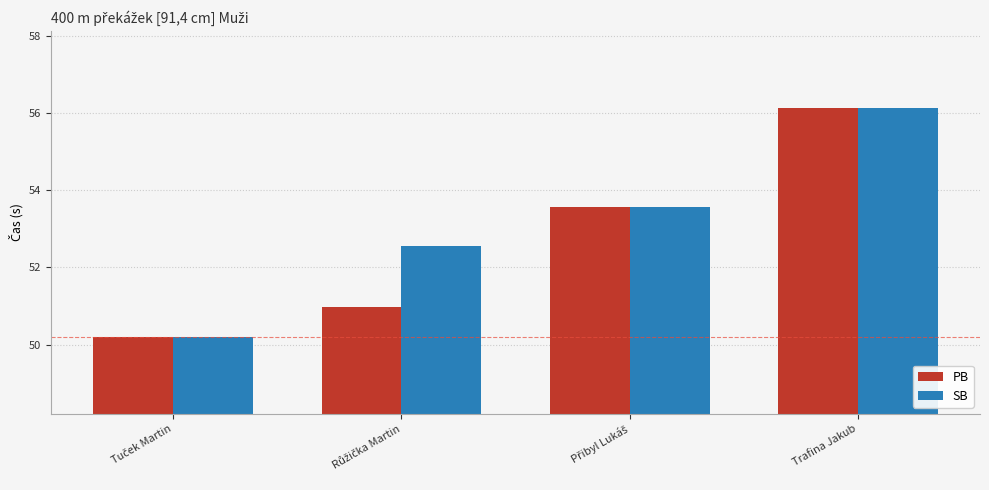

Is it true that SB equals 24.5 at Trafina Jakub?

False